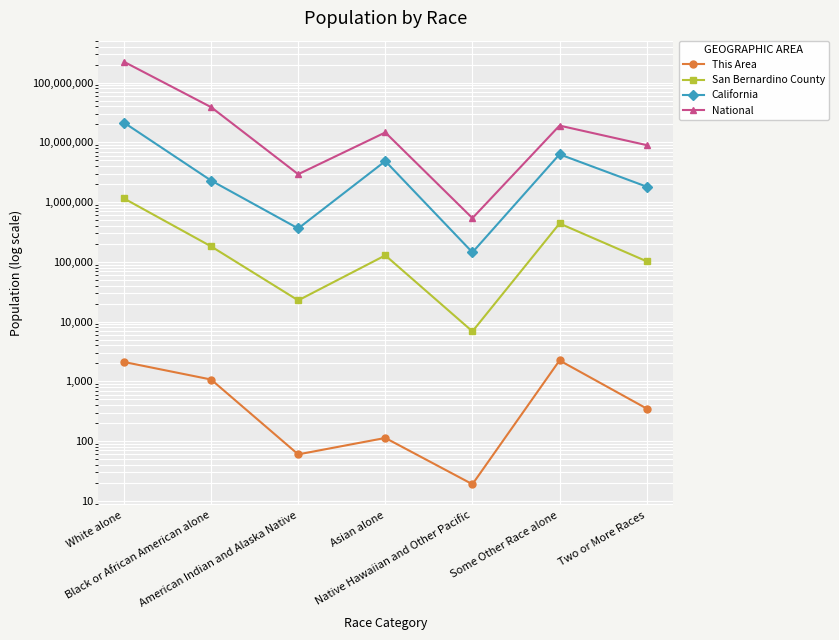

What is the maximum value for This Area?

2241